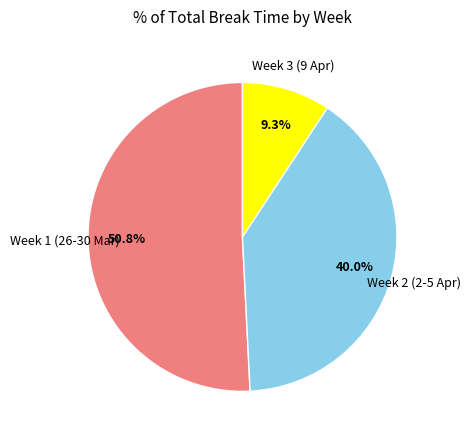

Does any single category account for the majority?

Yes